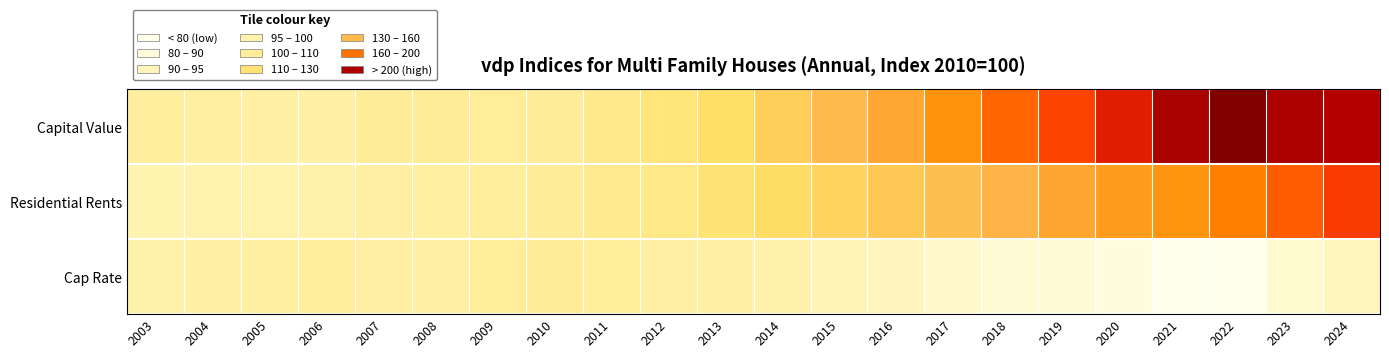

Which series has the largest range (max minus min)?

Capital Value